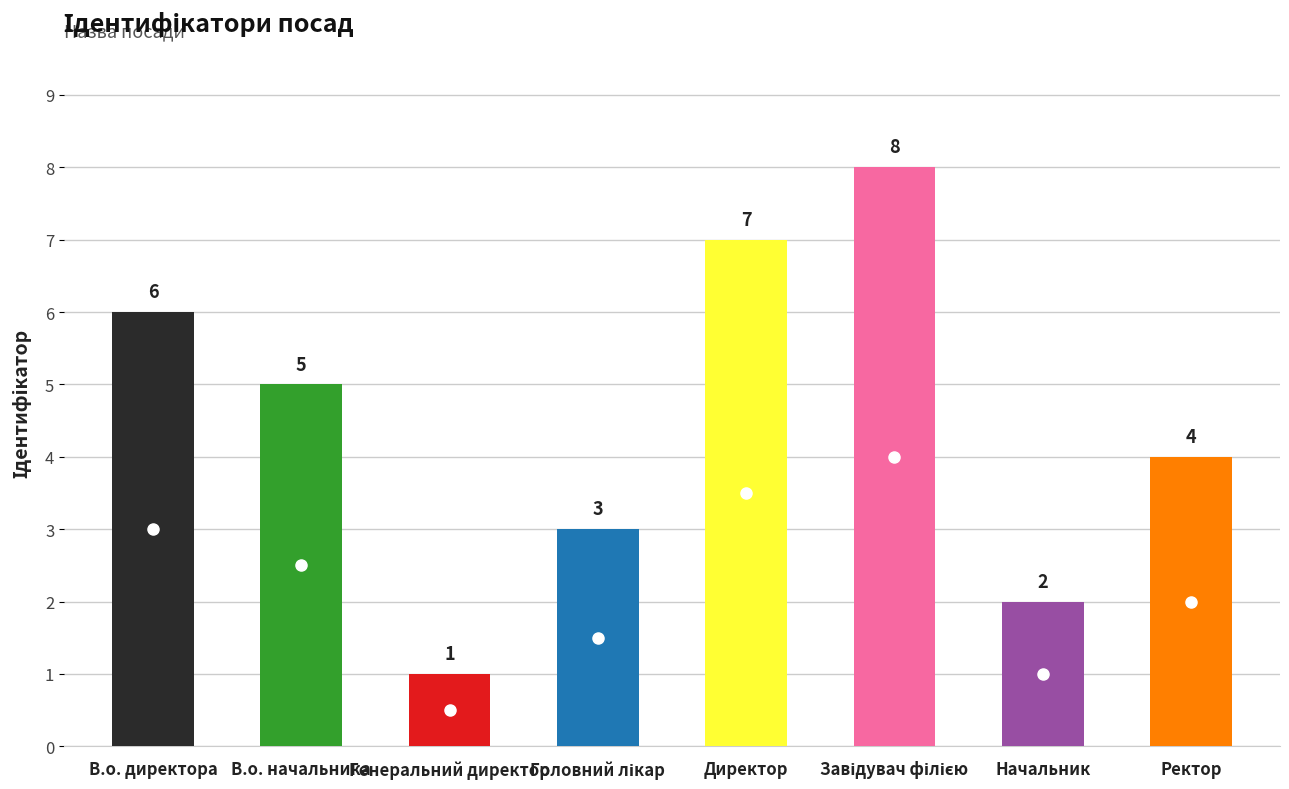

Count the values in the range 3 to 7.

5